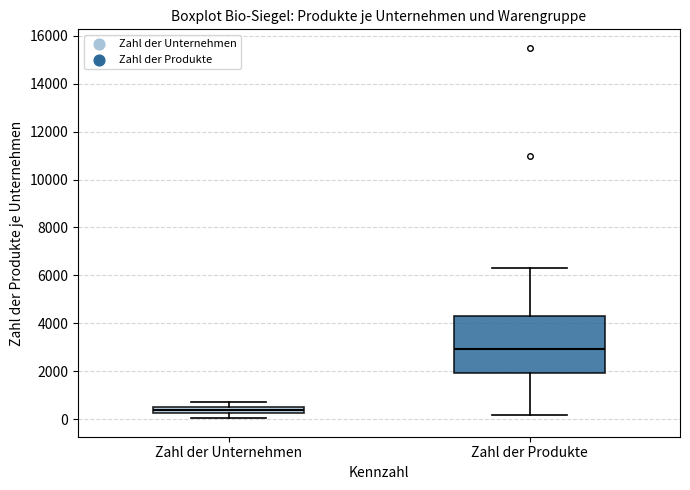

Where is the upper edge of the box for Zahl der Produkte on the y-axis? The values are not printed on the chart, so give them approximately, as read against the axis.

4400